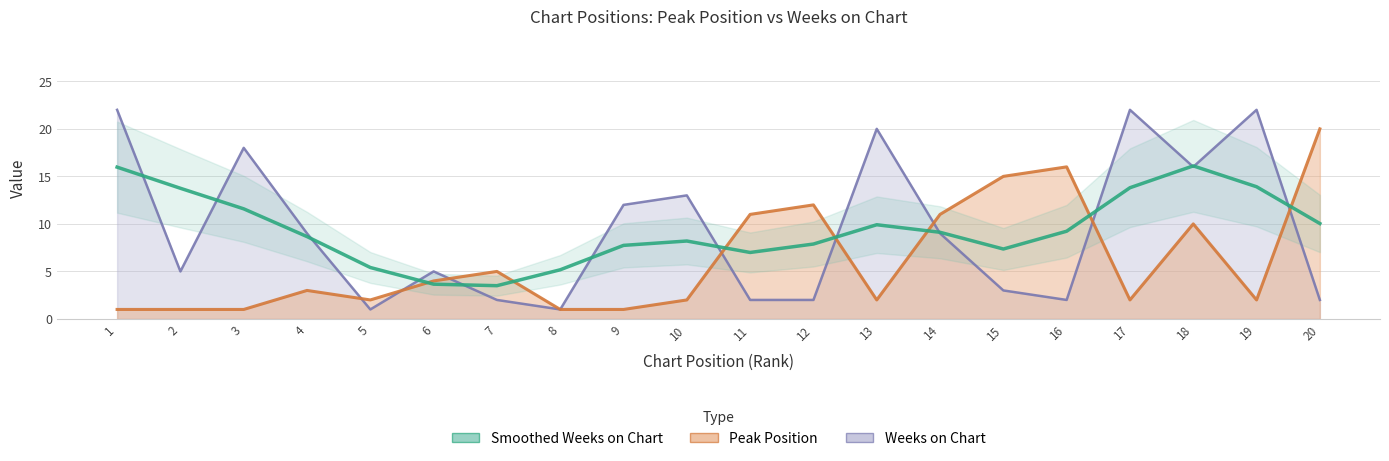

Where is the first local maximum?

10